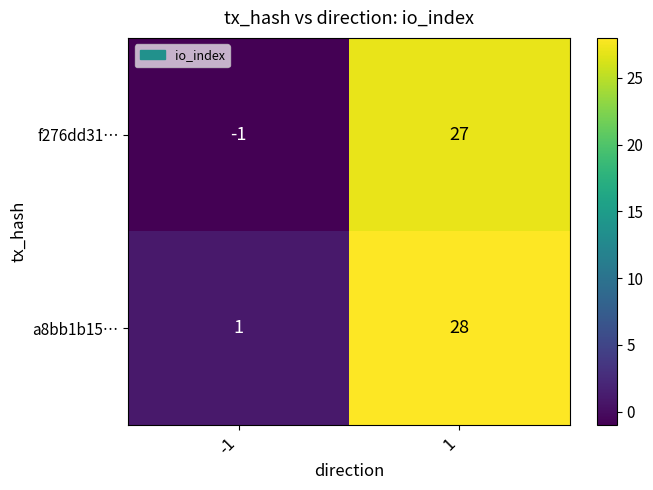

At how many categories does at least one series exceed 4?

1